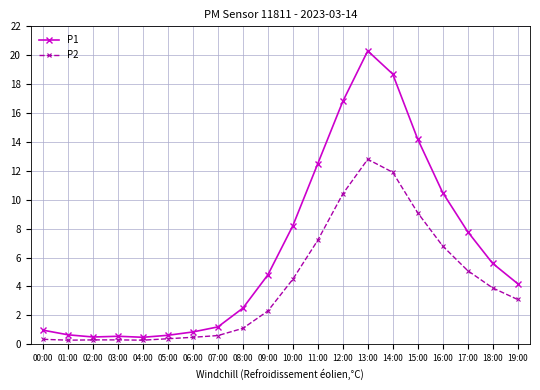

Which series has the largest total across all categories?

P1